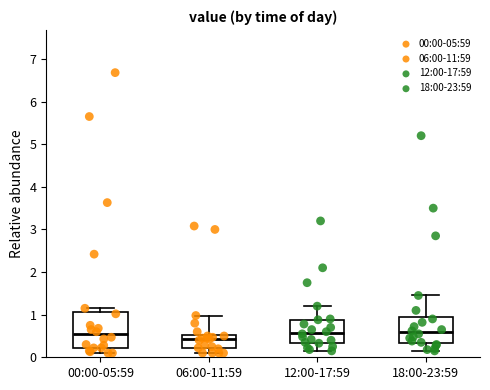

Where does the median line of the box for 00:00-05:59 sit on the y-axis? The values are not printed on the chart, so give them approximately, as read against the axis.

0.5